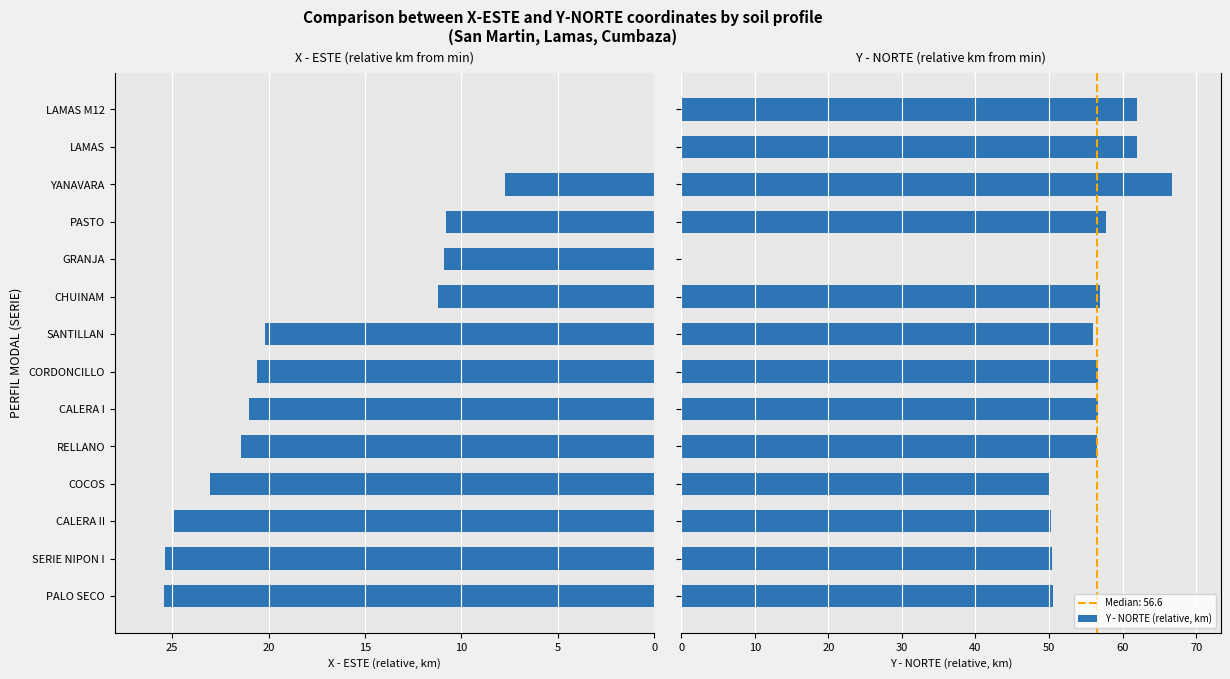

Rank the series by their average value, from lowest to highest.

X - ESTE (relative, km), Y - NORTE (relative, km)